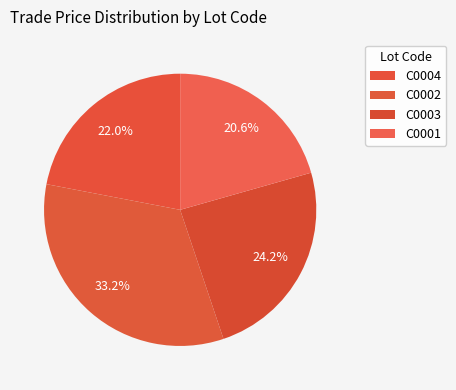

How many segments does this pie chart have?

4